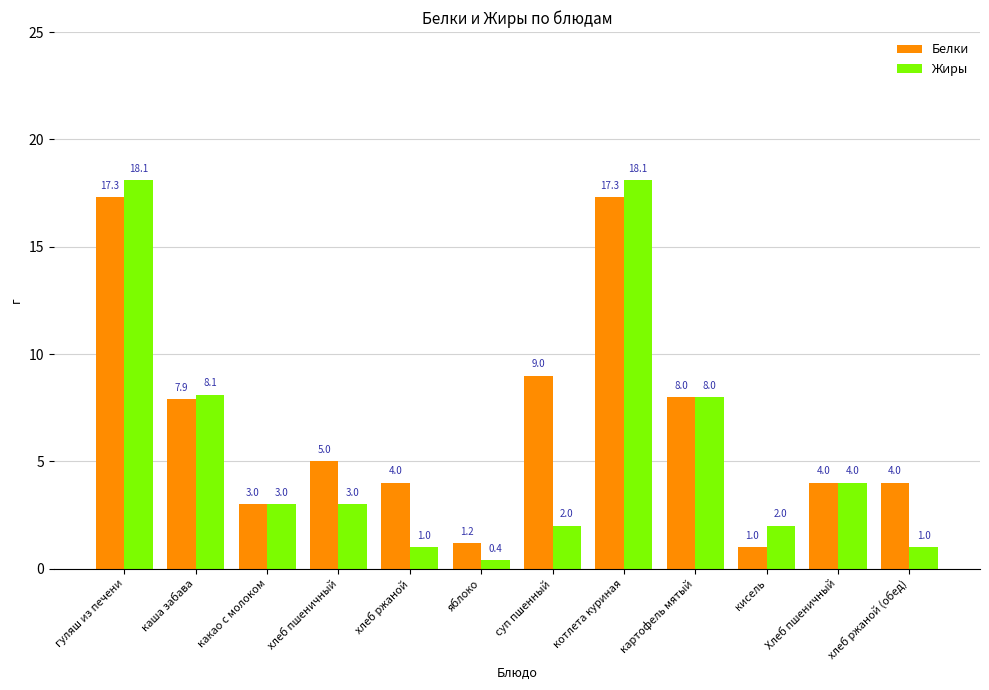

Reading left to right, extract all data points from this chart.

Белки: 17.3	7.9	3.0	5.0	4.0	1.2	9.0	17.3	8.0	1.0	4.0	4.0
Жиры: 18.1	8.1	3.0	3.0	1.0	0.4	2.0	18.1	8.0	2.0	4.0	1.0